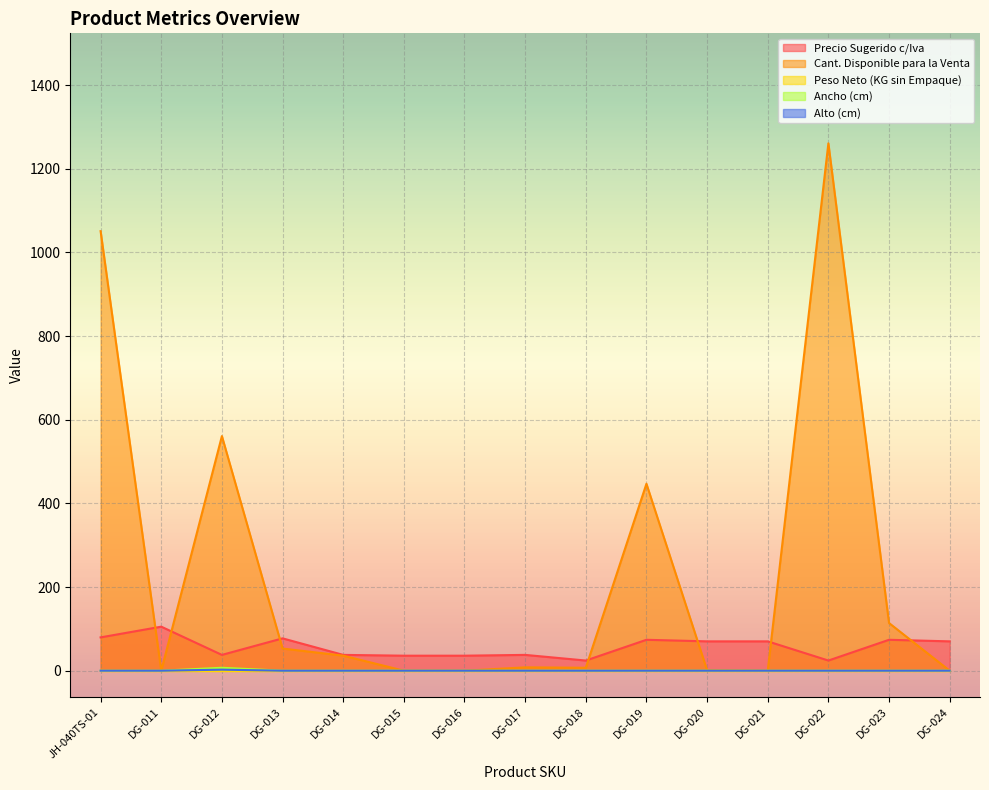

Which category has the lowest value in the Alto (cm) series?

JH-040TS-01